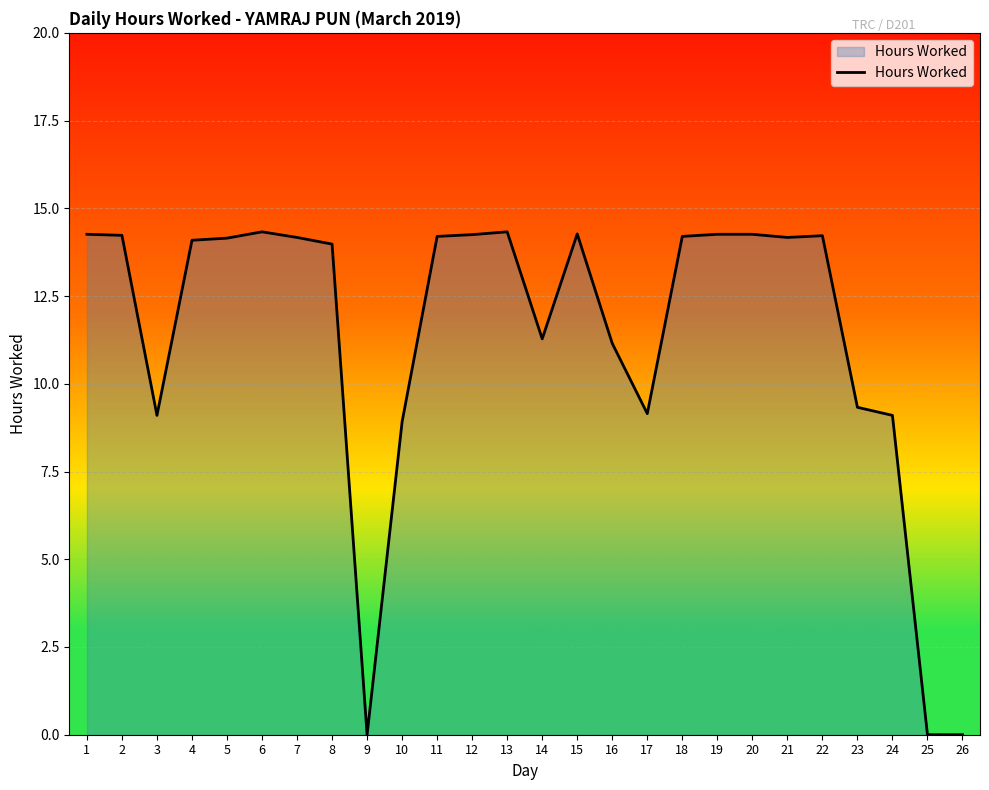

True or false: there are more than 2 points higher than both neighbors.

True